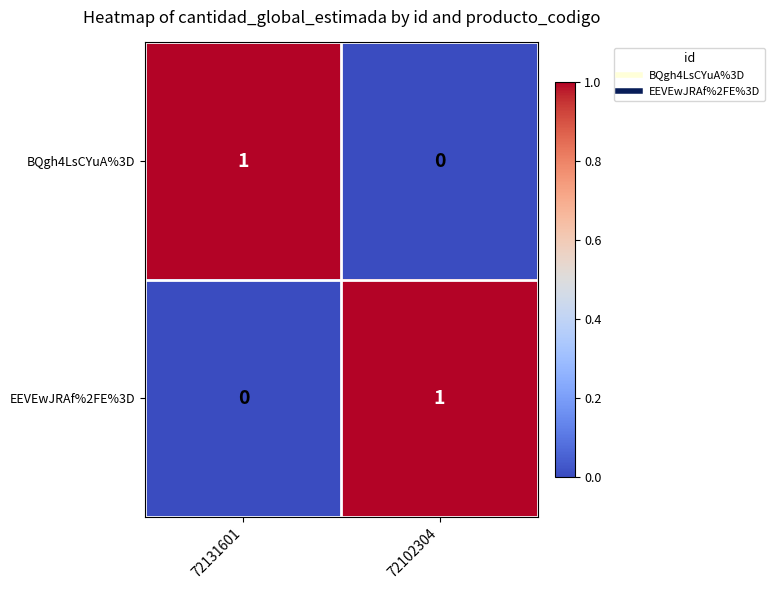

List the labels in order of EEVEwJRAf%2FE%3D value, smallest first.

72131601, 72102304